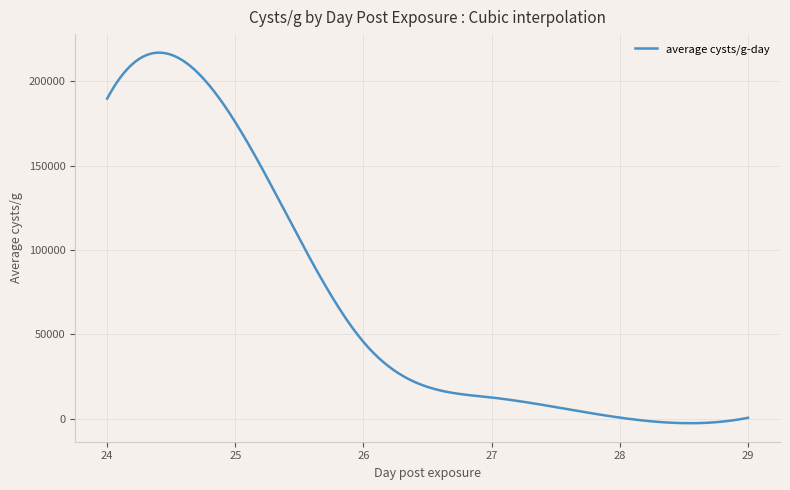

What is the difference between the maximum and minimum values?

219797.0